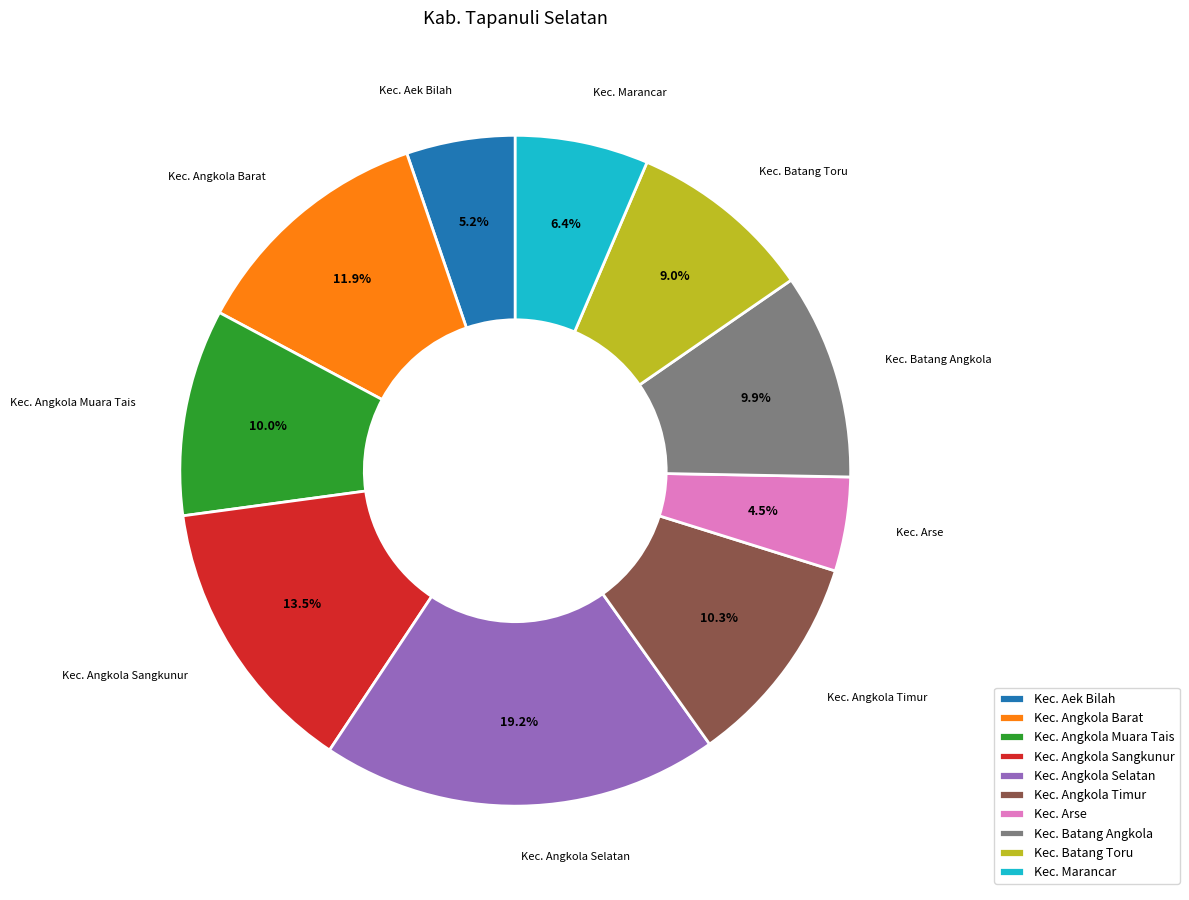

Does Kec. Batang Angkola represent more than half of the total?

No